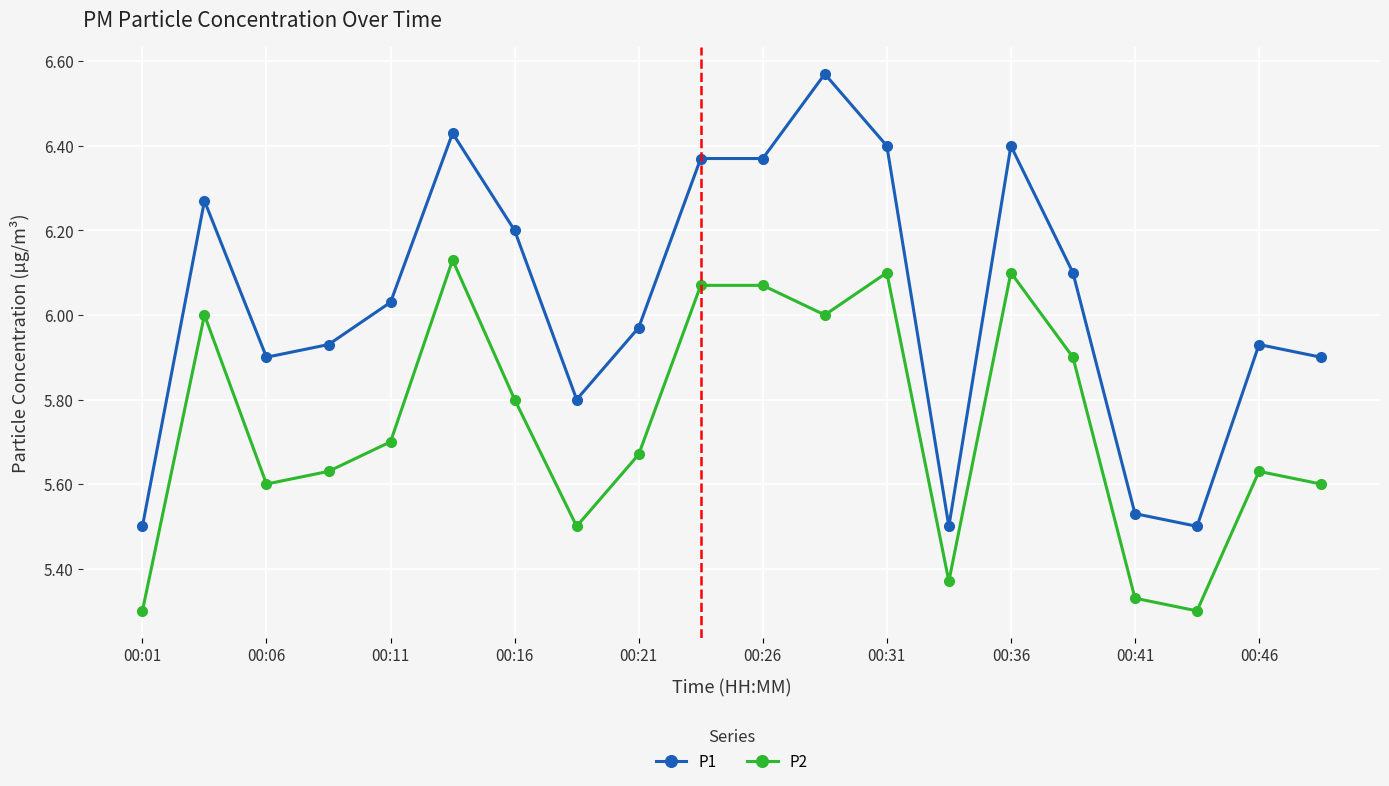

What is the difference between the second highest and minimum values in the P2 series?

0.8